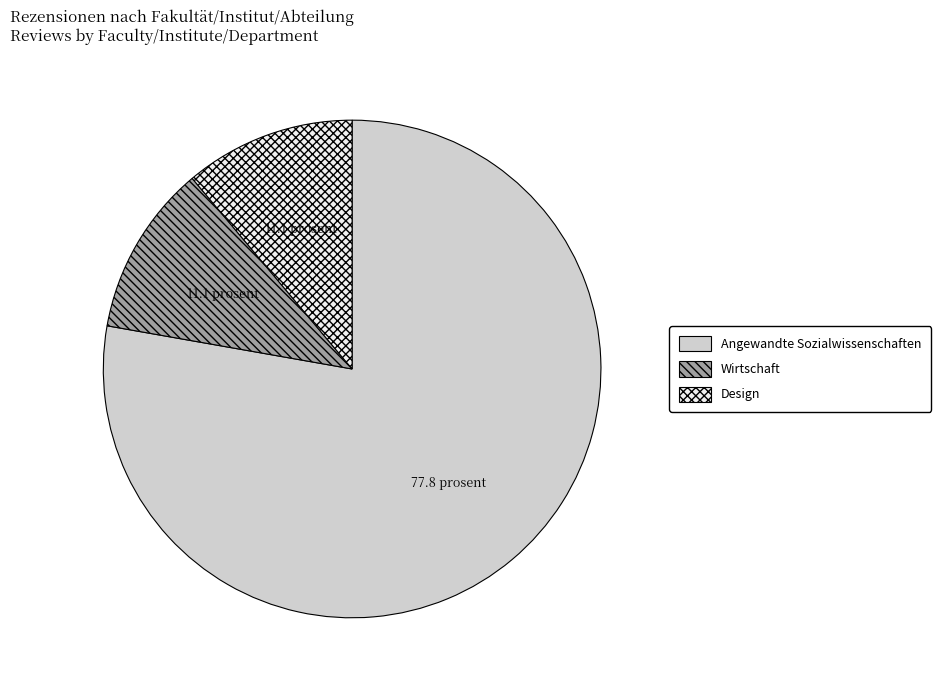

Combined, do Angewandte Sozialwissenschaften and Wirtschaft account for over 50%?

Yes